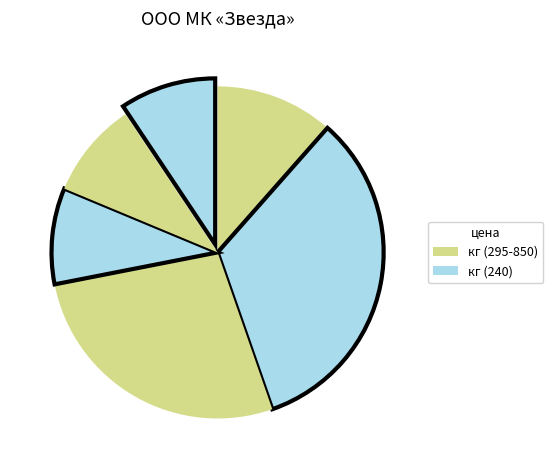

How many slices are in this pie chart?

6